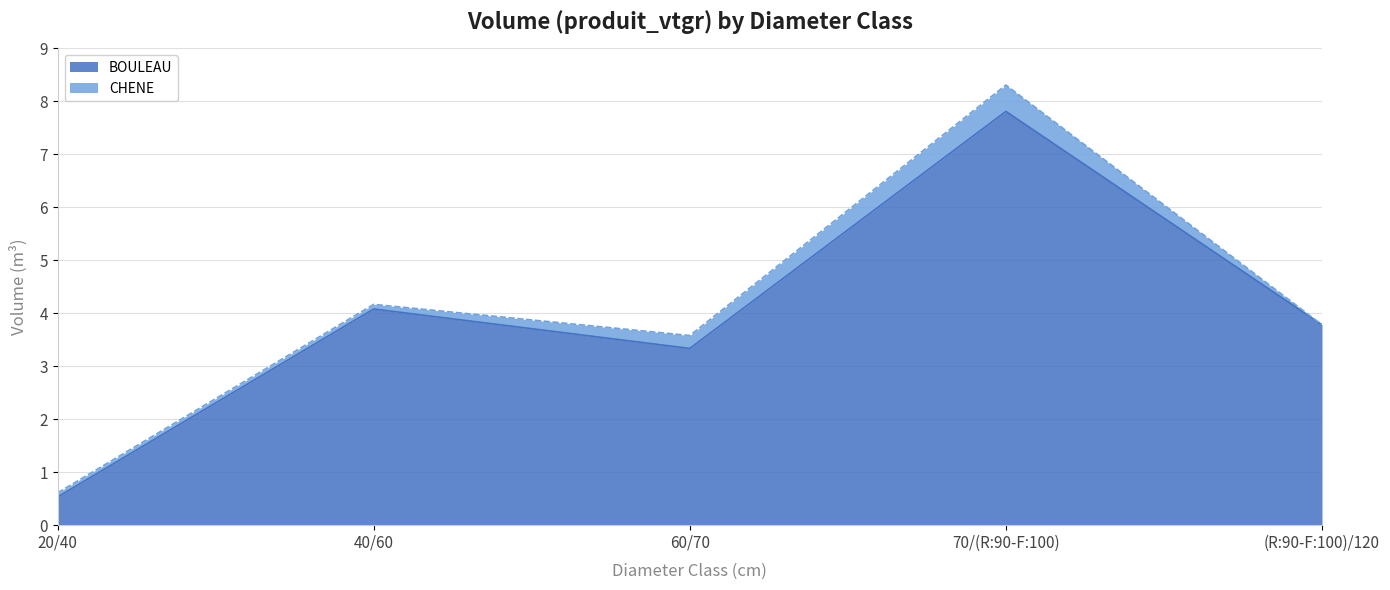

Does the chart display data point markers on the line(s)?

No